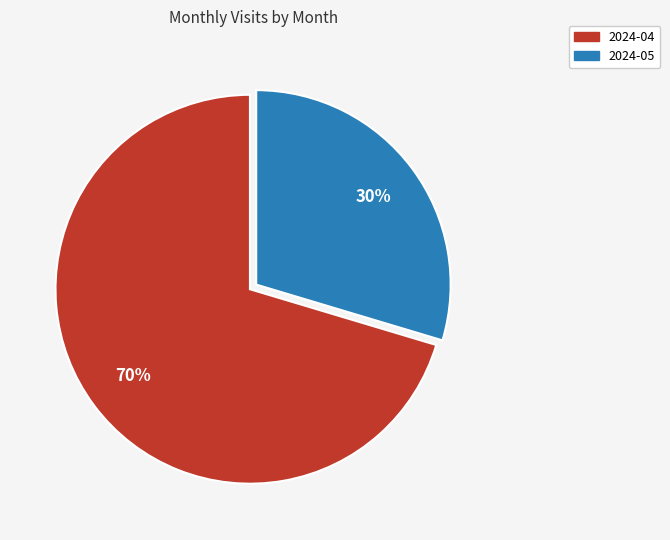

Is there a majority slice in this chart?

Yes